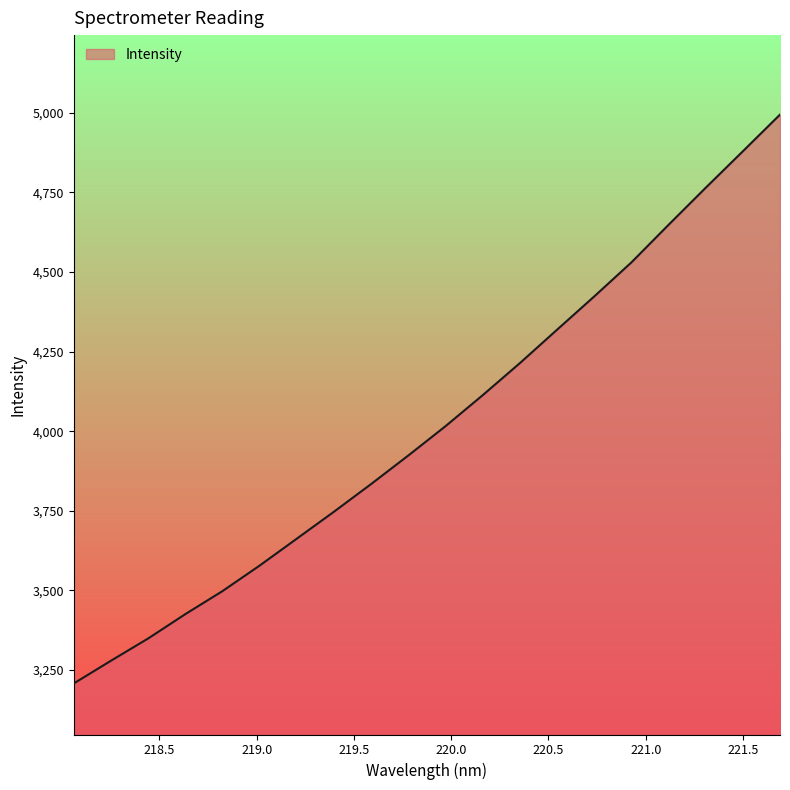

What is the difference between the second highest and second lowest values?

1600.4